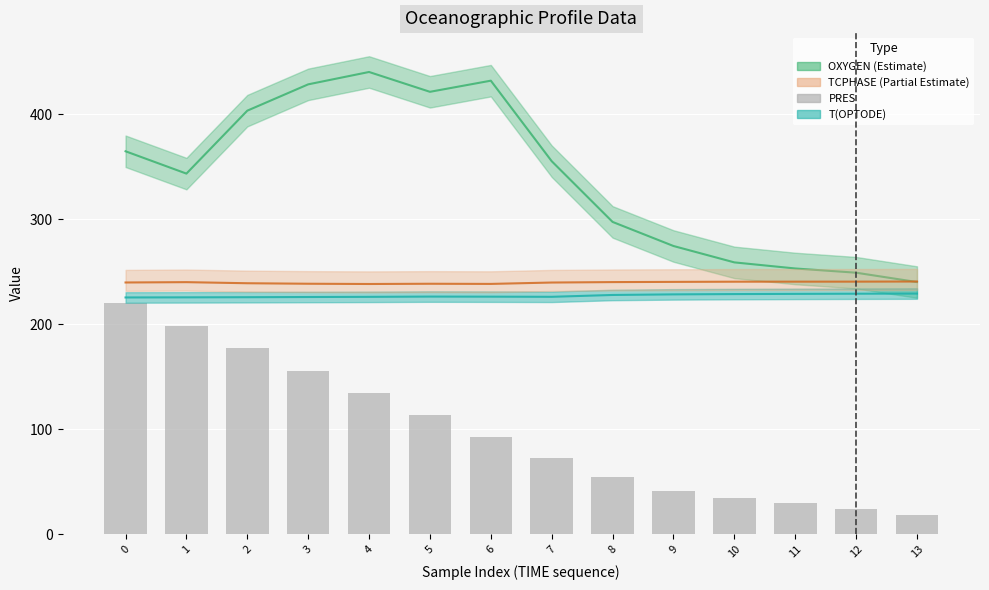

Which category has the lowest value across all series?

13